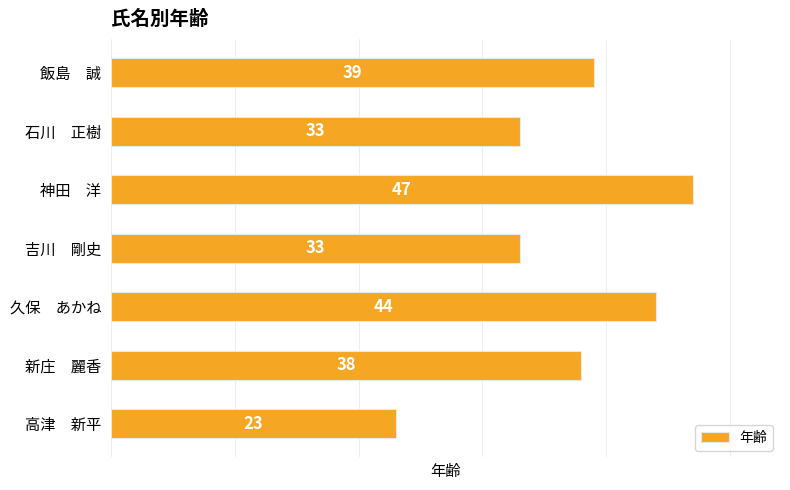

What is the label of the 7th bar from the bottom?

飯島　誠